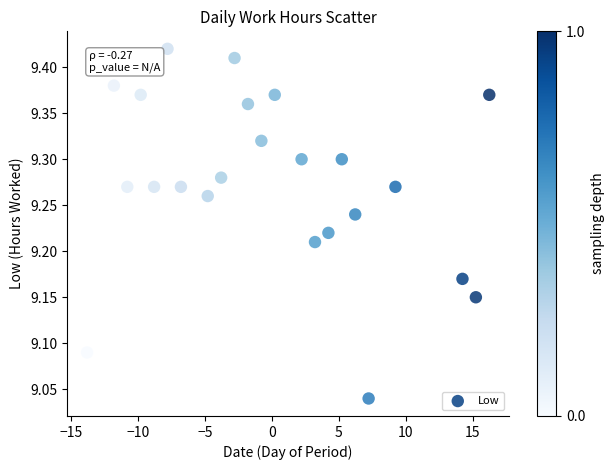

What is the range of Y values (max minus min)?

0.4